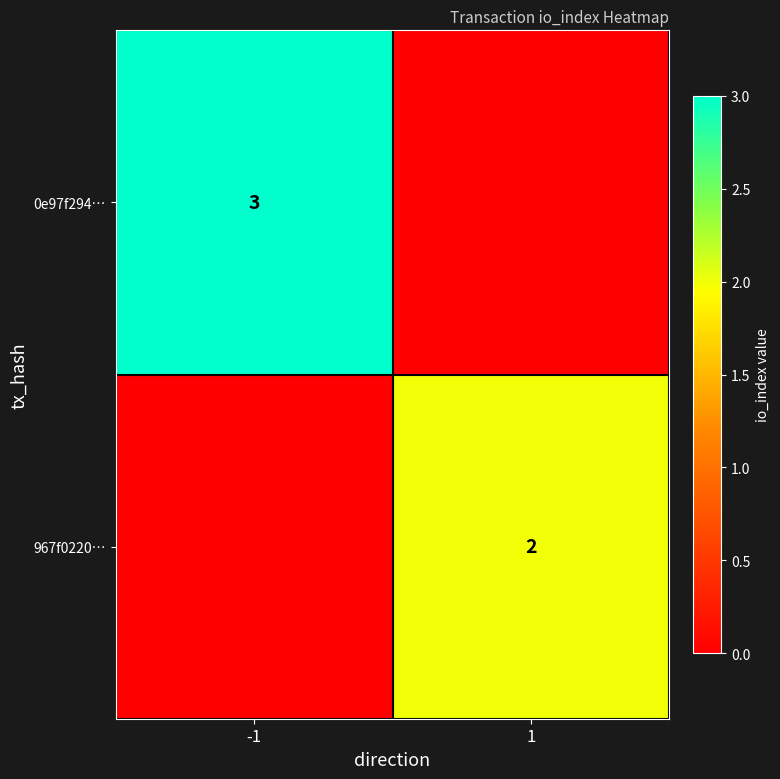

Count the number of data series in this chart.

2